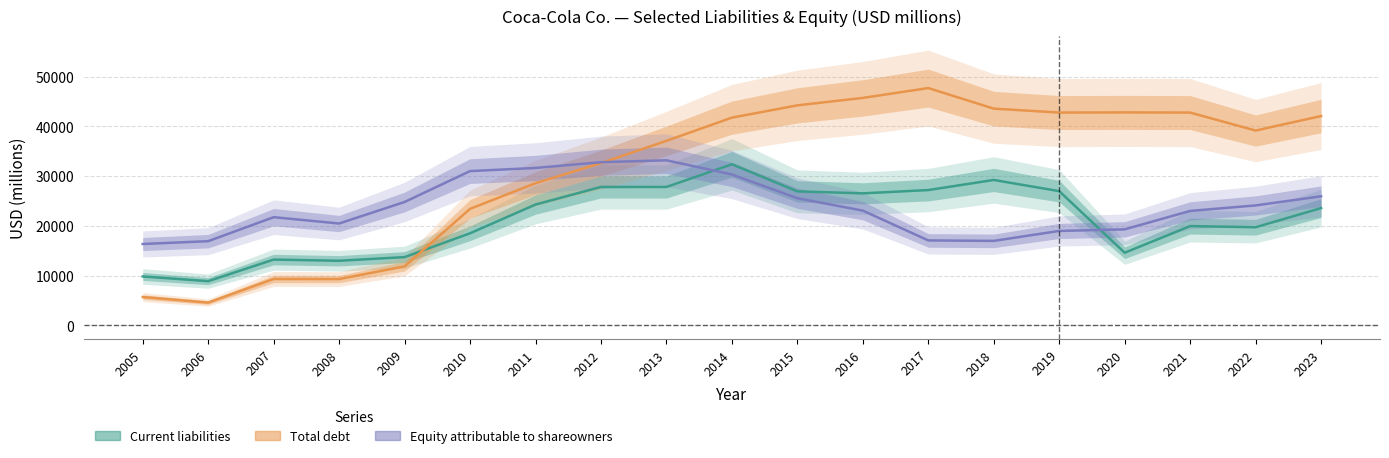

The value of Equity attributable to shareowners at 2010 is 19448. True or false?

False